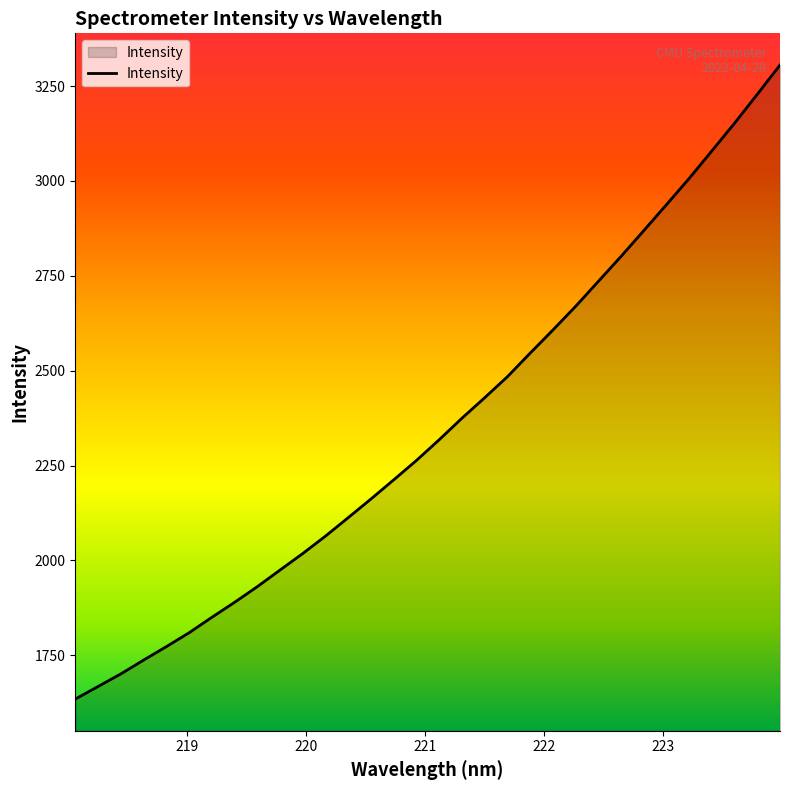

What is the minimum value shown in the chart?

1634.6